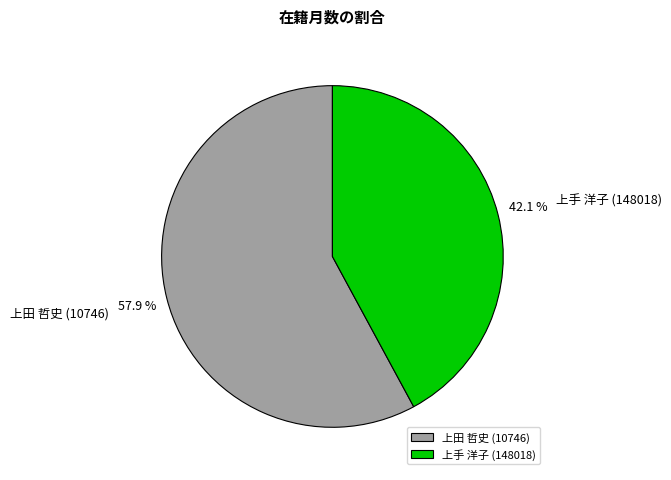

Which category has the biggest portion of the pie?

上田 哲史 (10746)